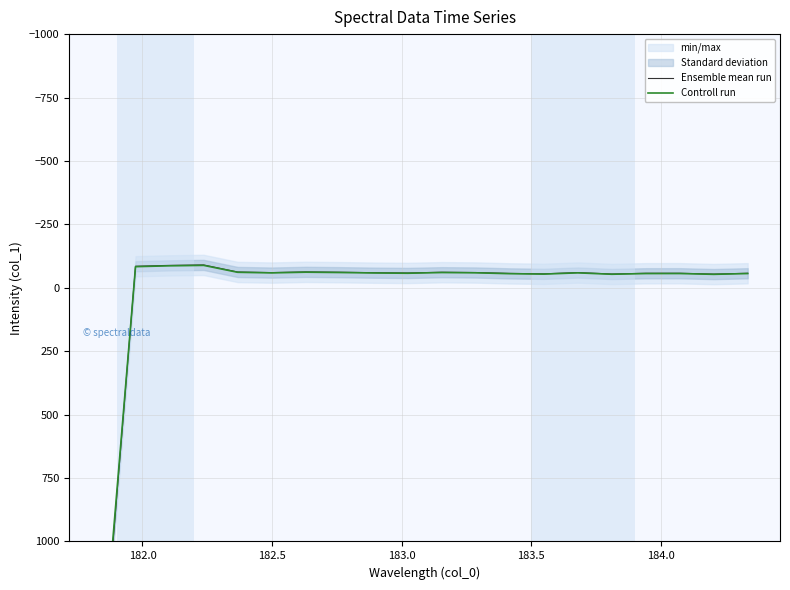

What is the sum of all Ensemble mean run values?

361.4